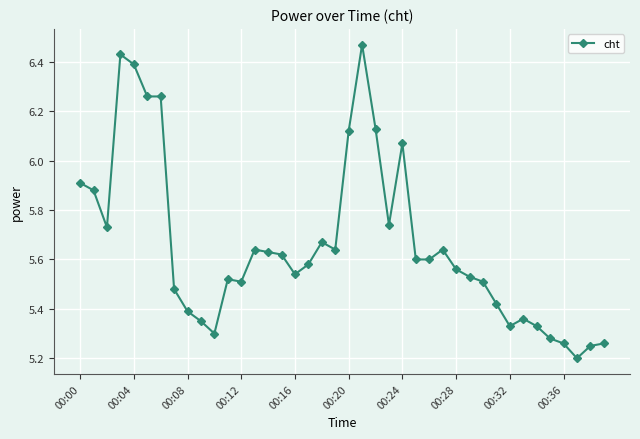

What is the difference between the second highest and second lowest values?

1.2